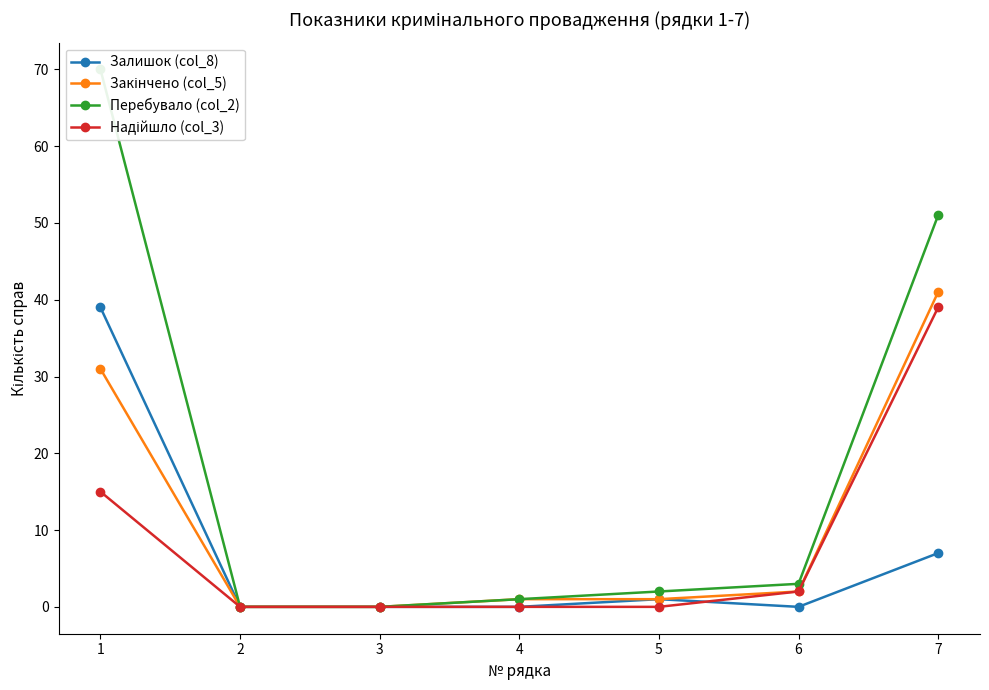

List the labels in order of Закінчено (col_5) value, largest first.

7, 1, 6, 4, 5, 2, 3